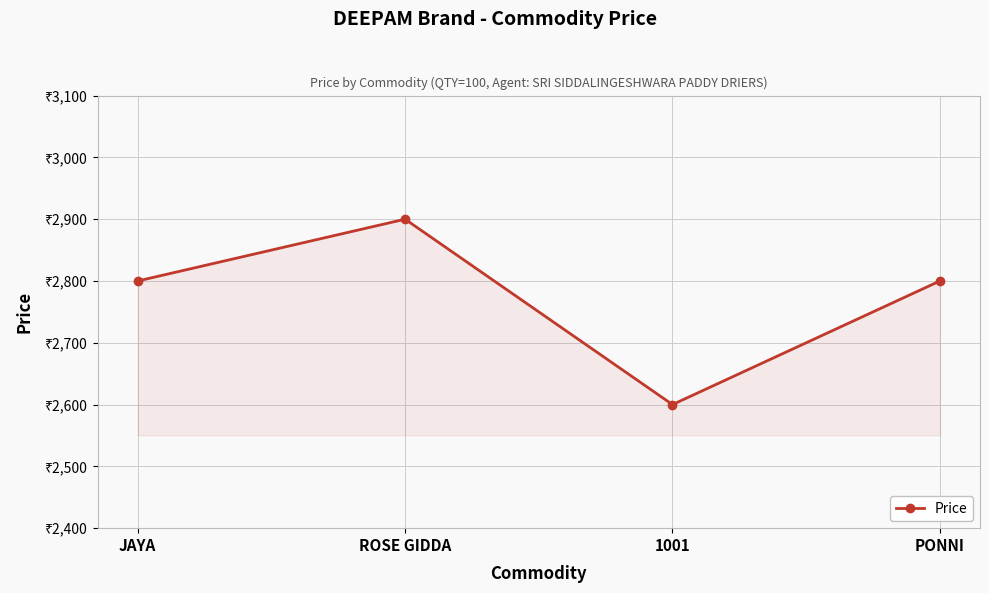

Does the chart have visible grid lines?

Yes